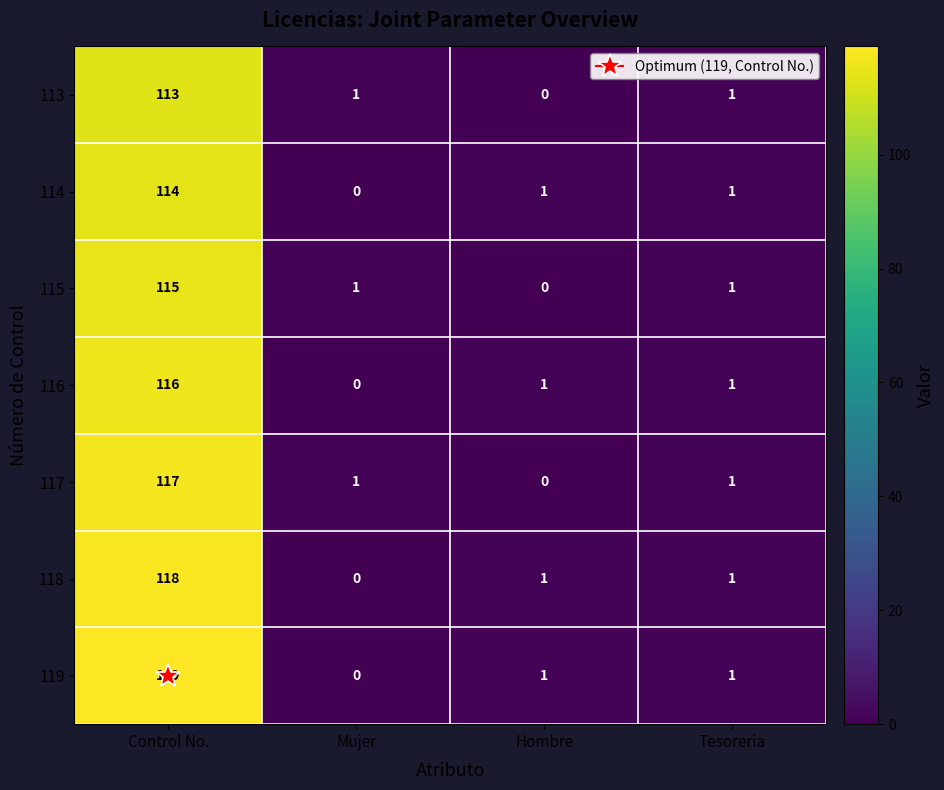

List the series in order of their peak value, lowest first.

113, 114, 115, 116, 117, 118, 119